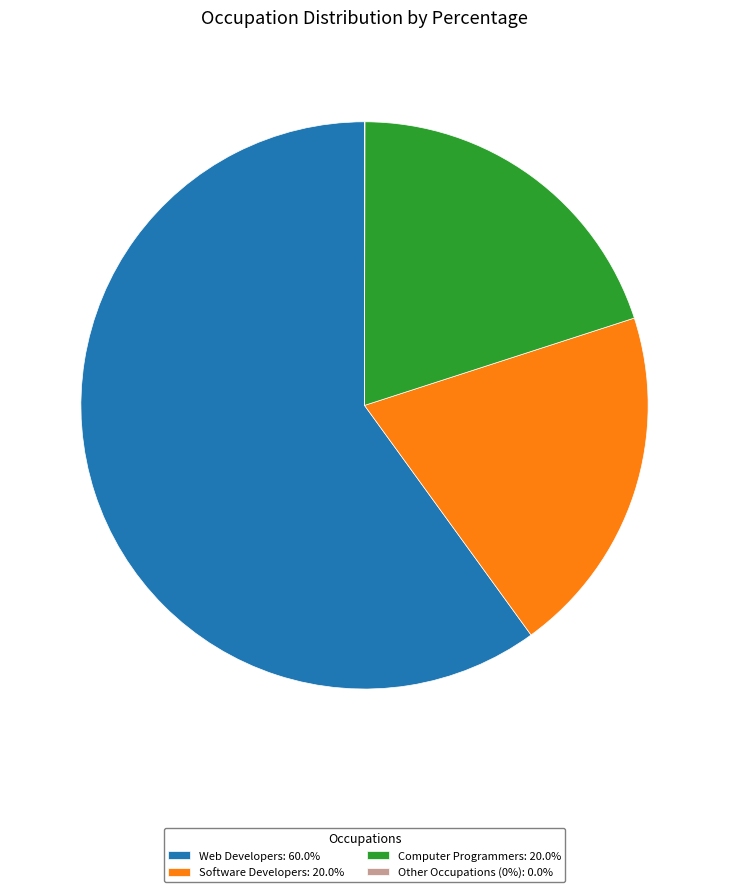

Does any single category account for the majority?

Yes